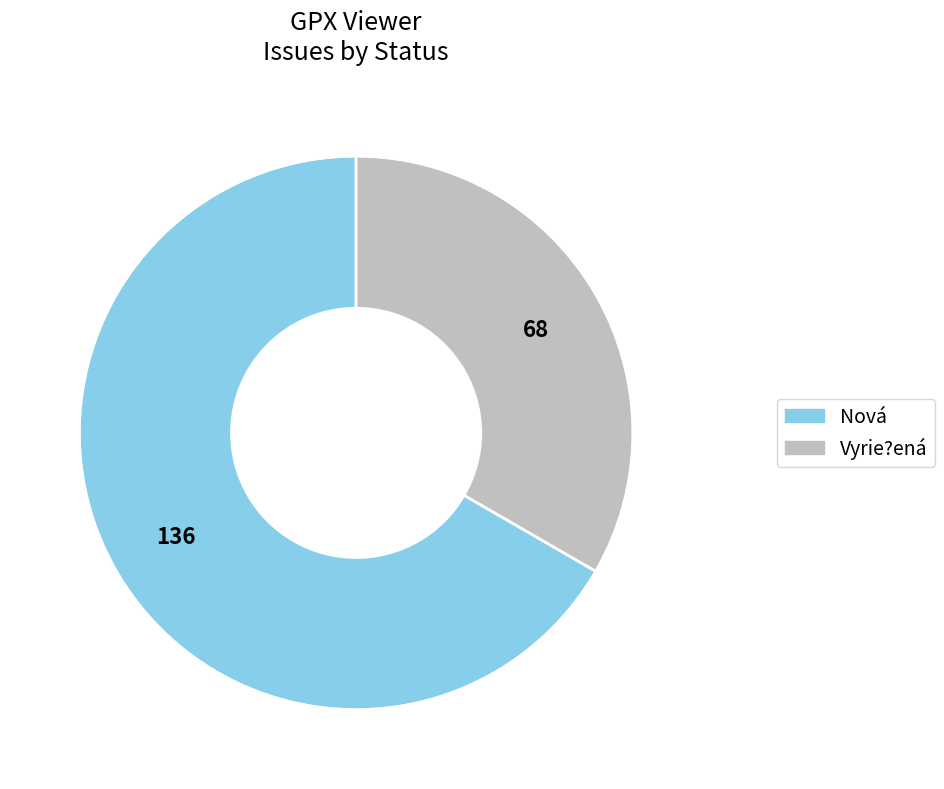

Is Nová the majority of the pie?

Yes